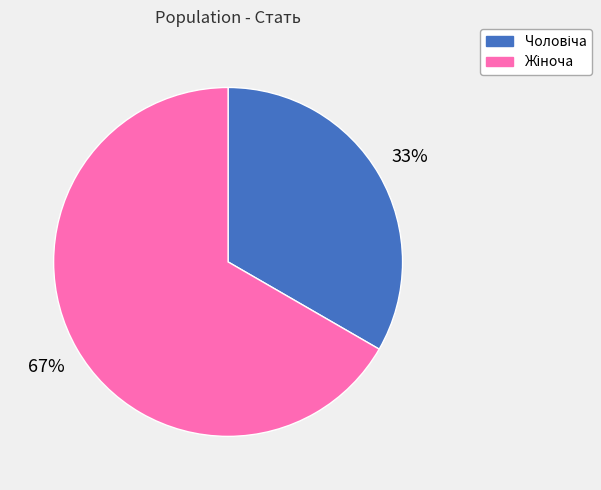

Count the number of slices in the pie.

2